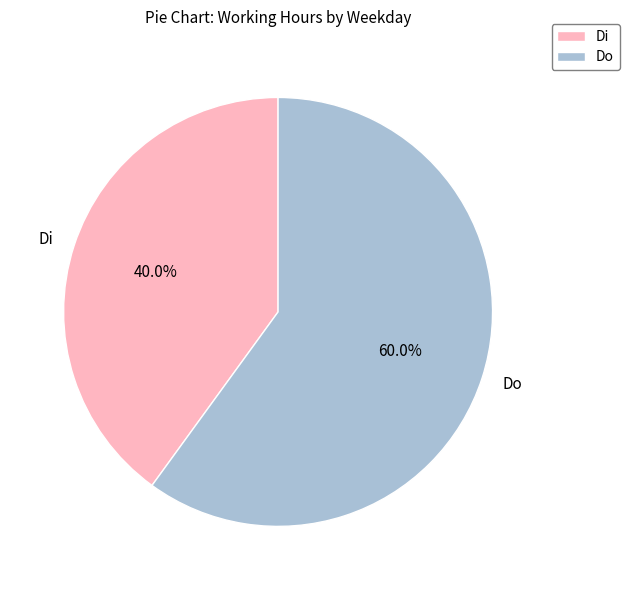

To the nearest percent, what is the average slice percentage?

50%